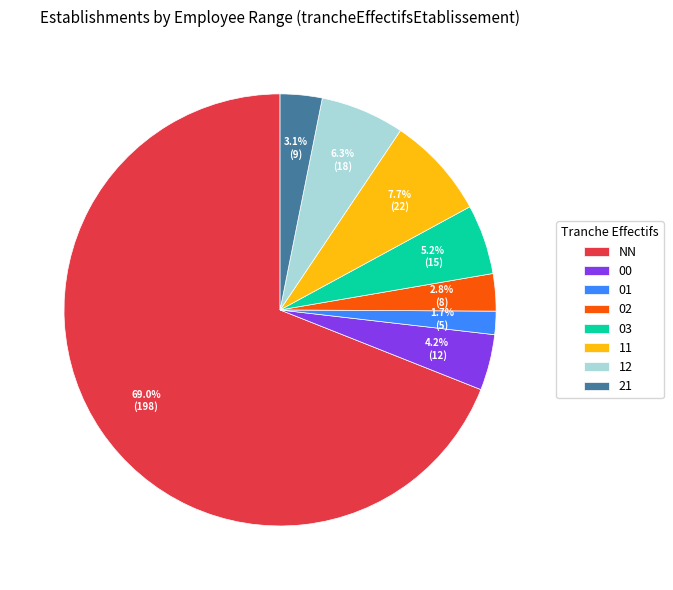

Which category accounts for the majority?

NN